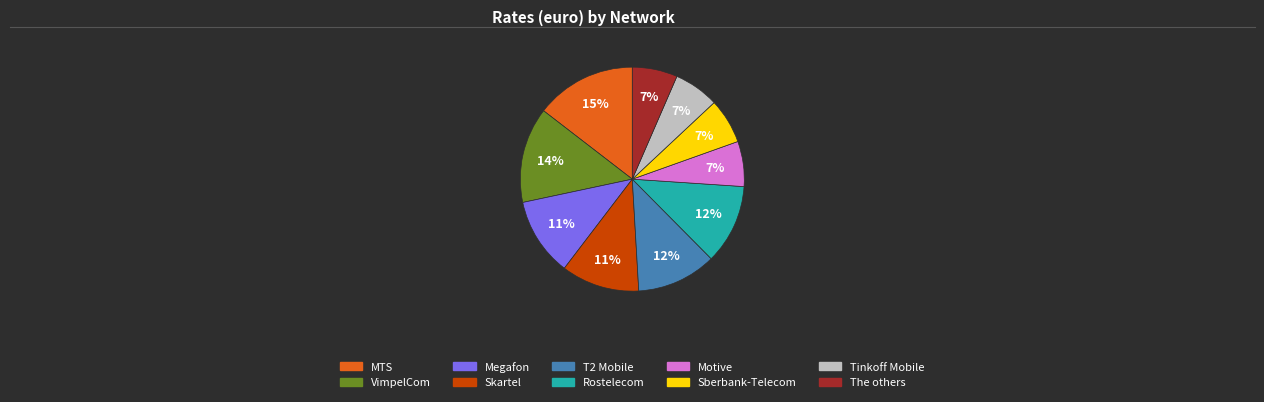

How many segments does this pie chart have?

10